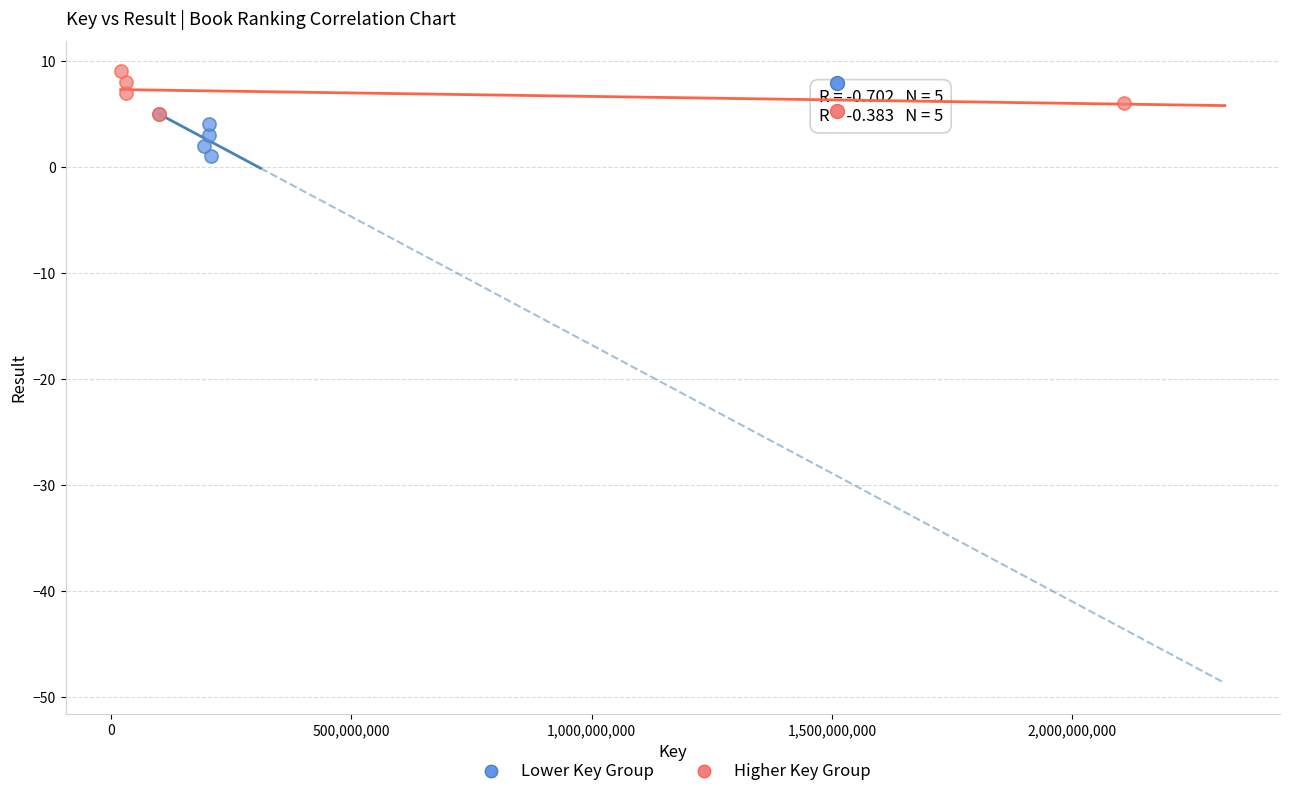

Which series reaches the maximum Y coordinate?

Higher Key Group